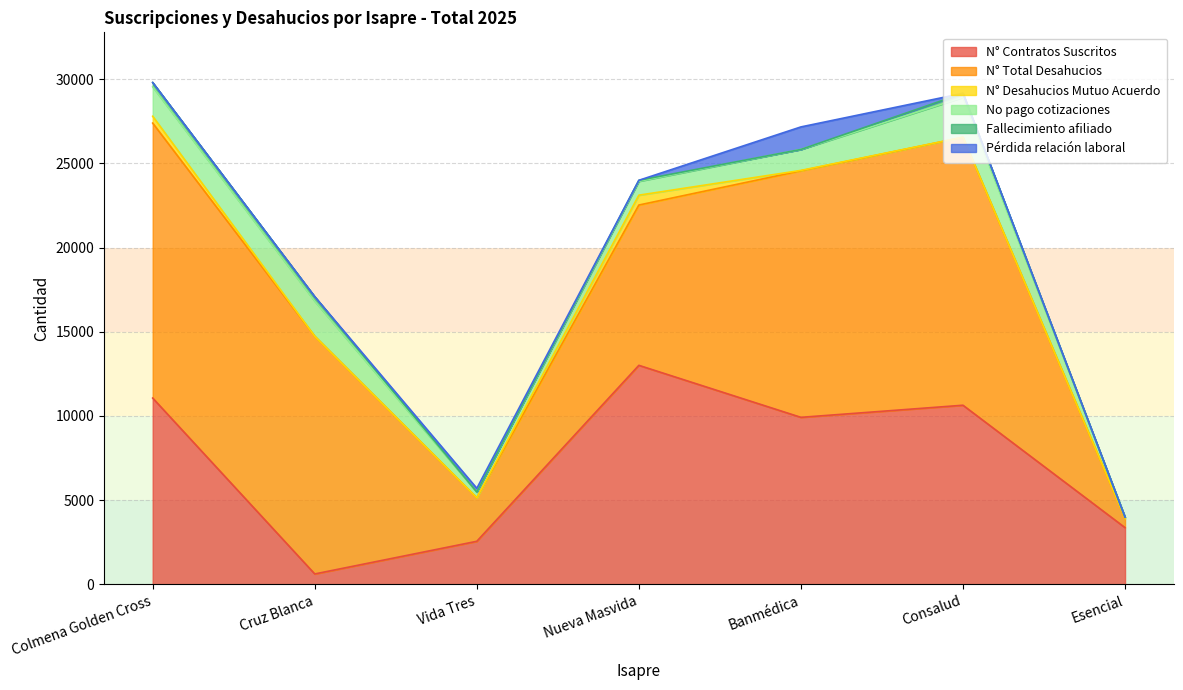

List the labels in order of N° Desahucios Mutuo Acuerdo value, largest first.

Nueva Masvida, Colmena Golden Cross, Banmédica, Consalud, Vida Tres, Cruz Blanca, Esencial